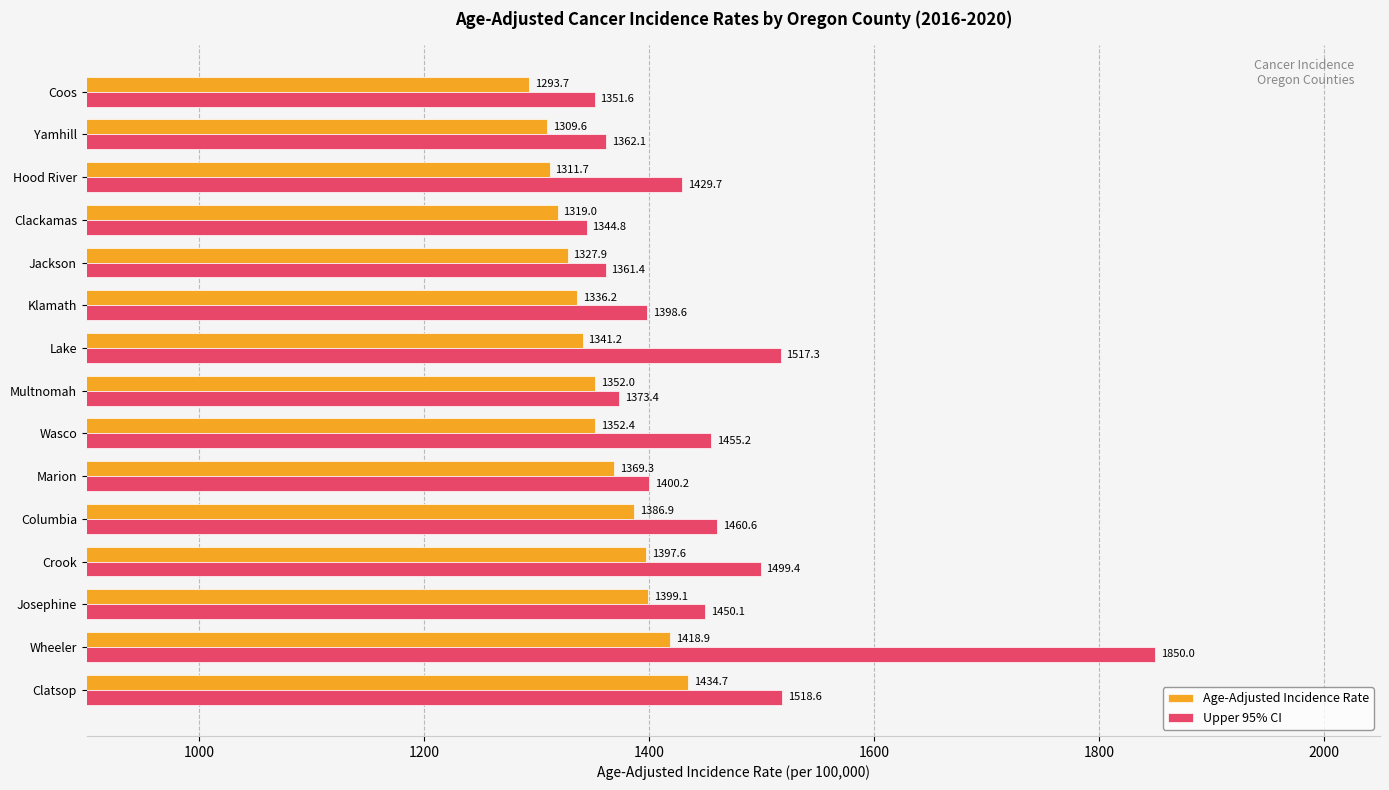

At which label is Upper 95% CI closest to 1597?

Clatsop